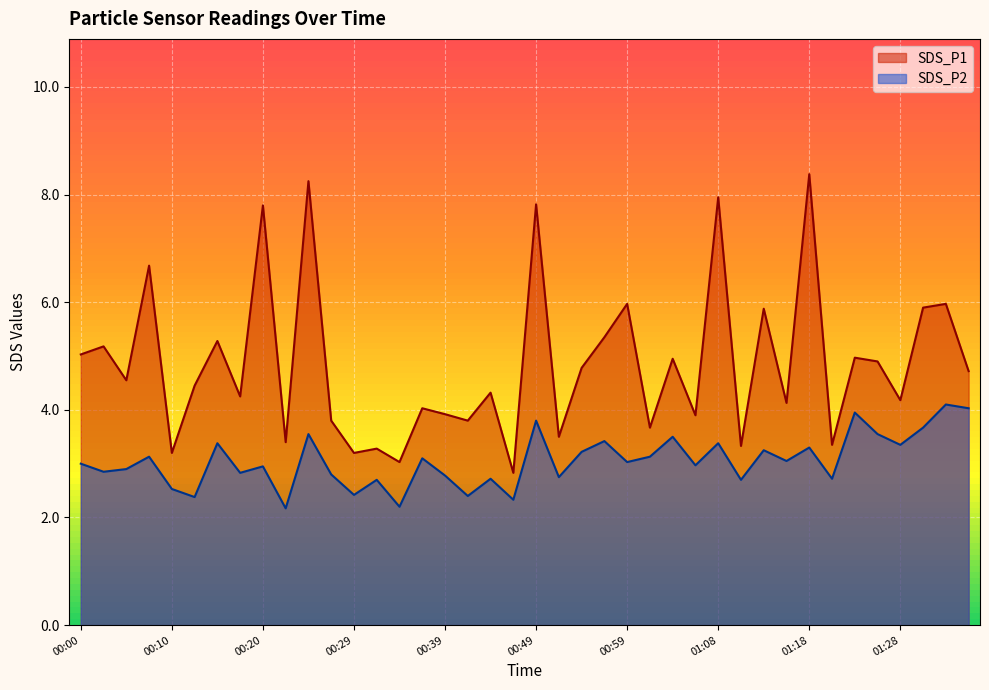

How many data points in SDS_P1 are less than 4?

14